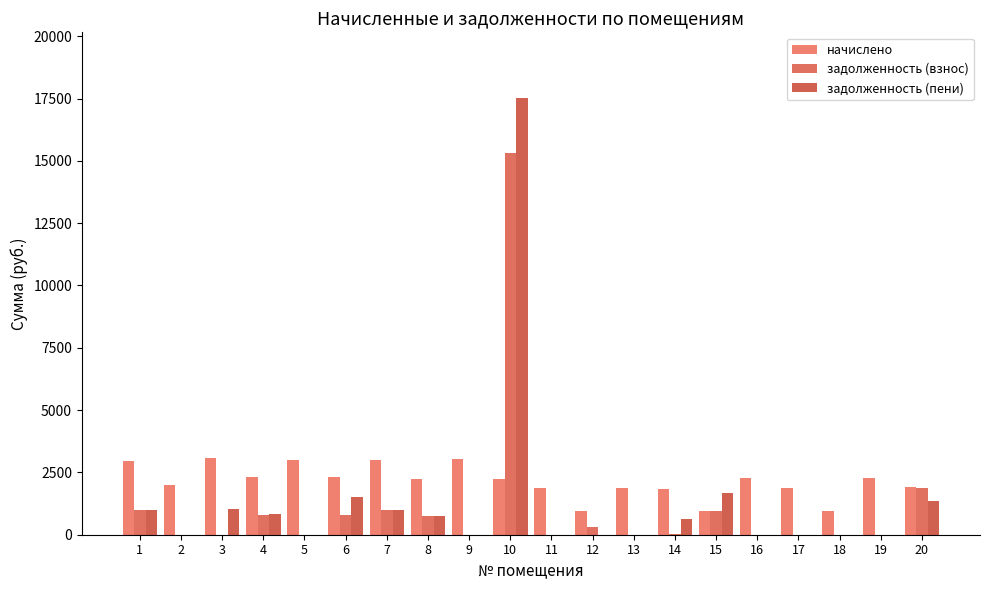

Is the value of начислено at 8 greater than the value of задолженность (взнос) at 6?

Yes